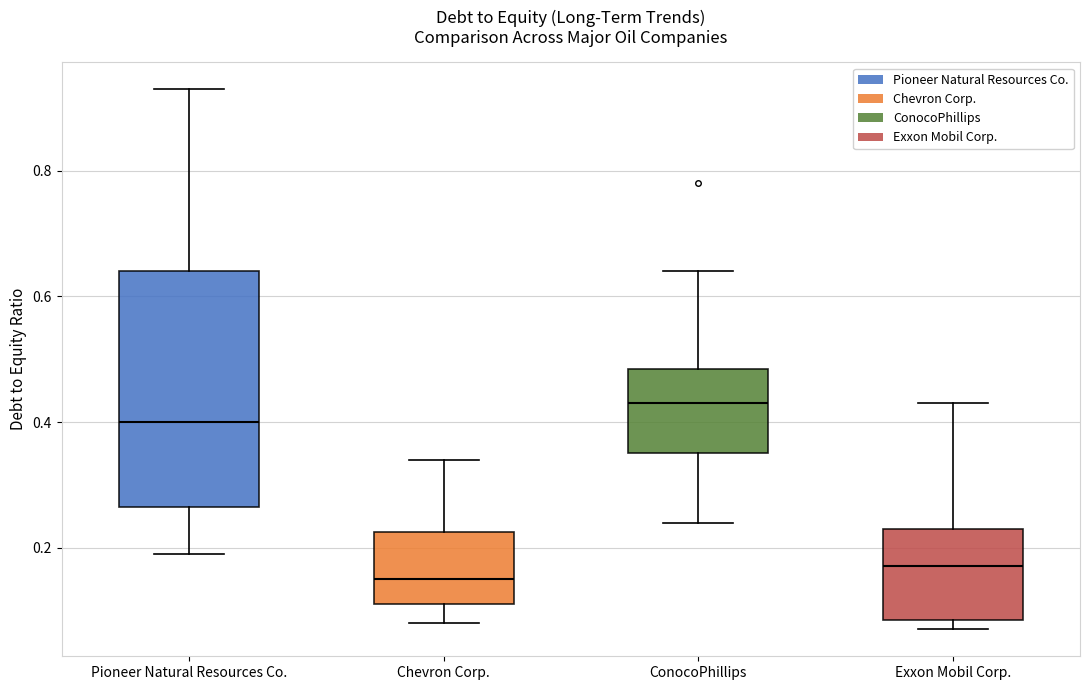

Reading left to right, read every box against the y-axis: the position of its median line, the range the box covers, and the ends of its whiskers. The values are not printed on the chart, so give them approximately, as read against the axis.

Pioneer Natural Resources Co.: median 0.40, box 0.26 to 0.64, whiskers 0.20 to 0.94
Chevron Corp.: median 0.16, box 0.12 to 0.22, whiskers 0.08 to 0.34
ConocoPhillips: median 0.44, box 0.36 to 0.48, whiskers 0.24 to 0.64
Exxon Mobil Corp.: median 0.18, box 0.08 to 0.24, whiskers 0.08 (just below the box's lower edge) to 0.44